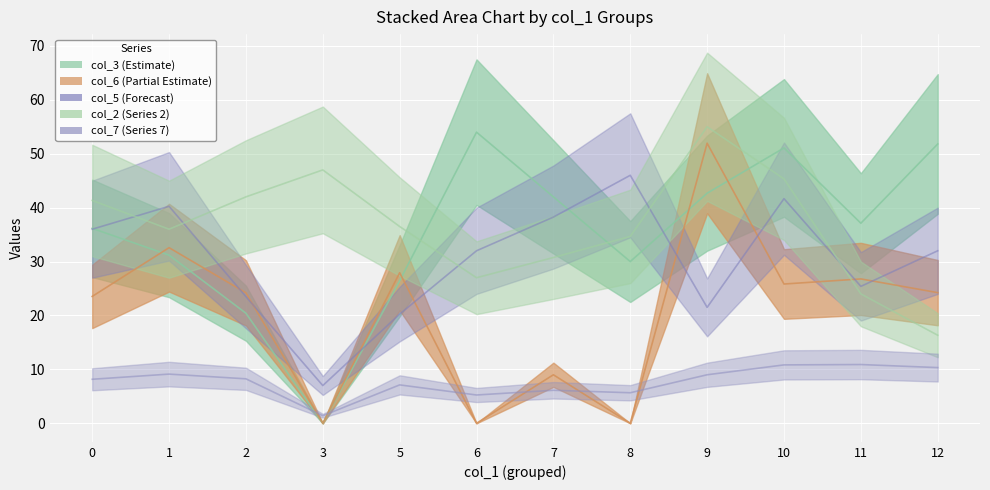

The col_6 series shows -20.7 at 8. True or false?

False